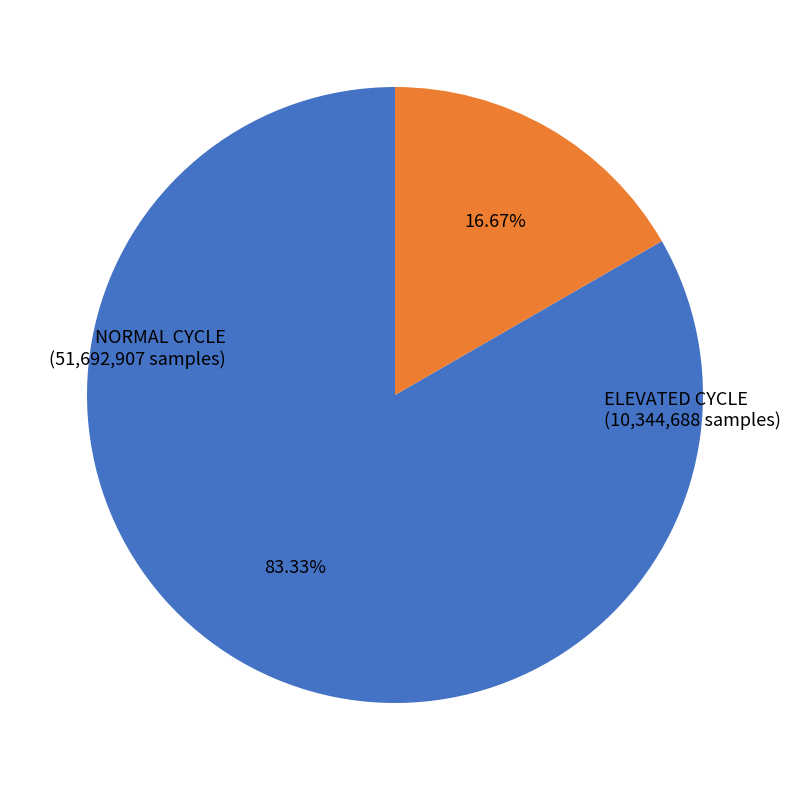

Does any single category account for the majority?

Yes